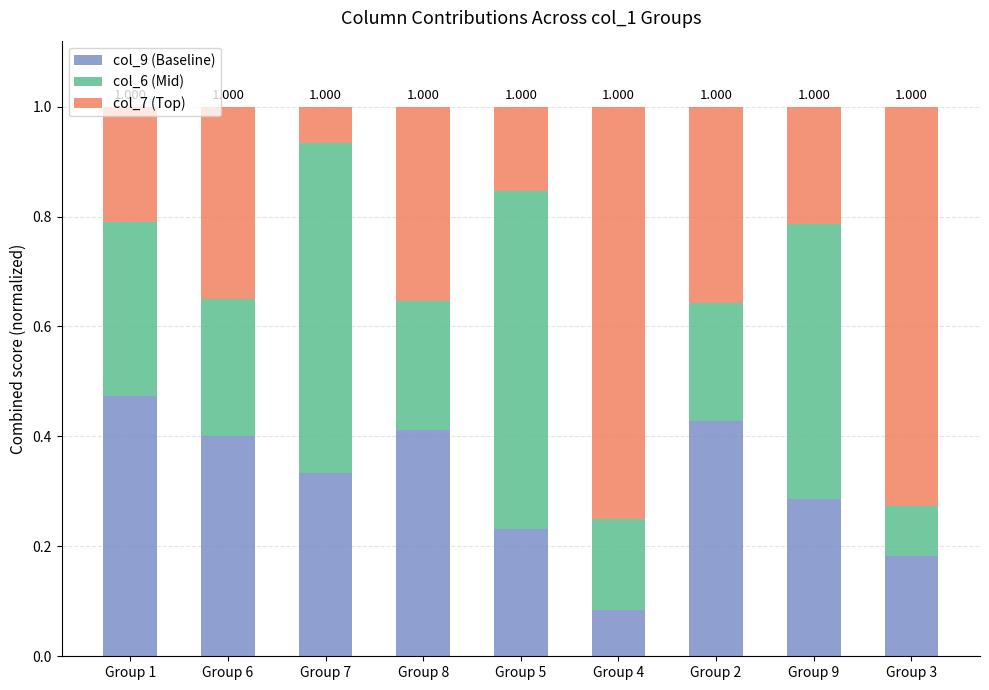

Does the chart contain any negative values?

No